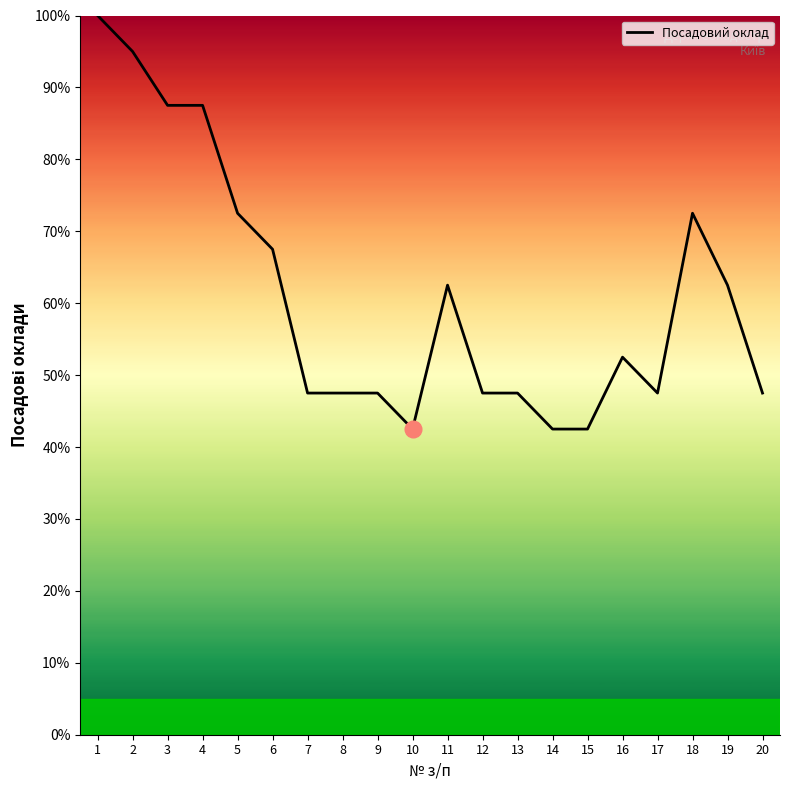

What is the difference between the values at 6 and 8?

20.0